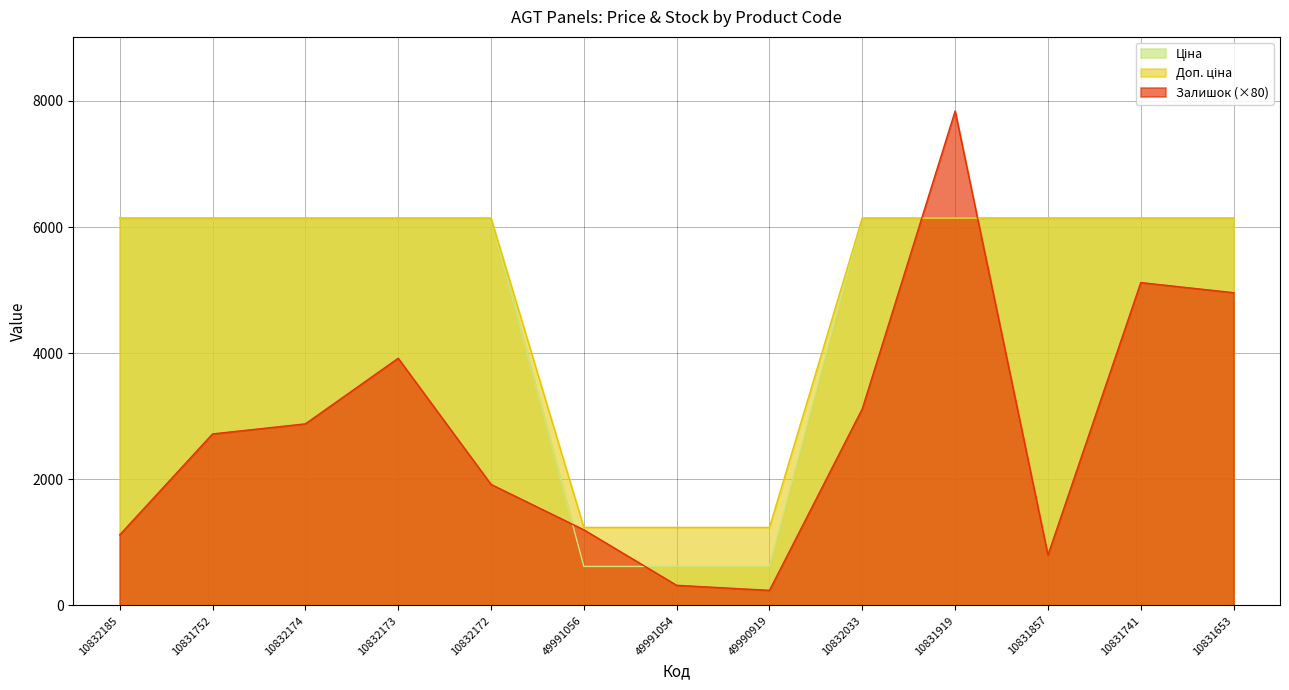

What is the total value across all series at 10832033?

15406.5